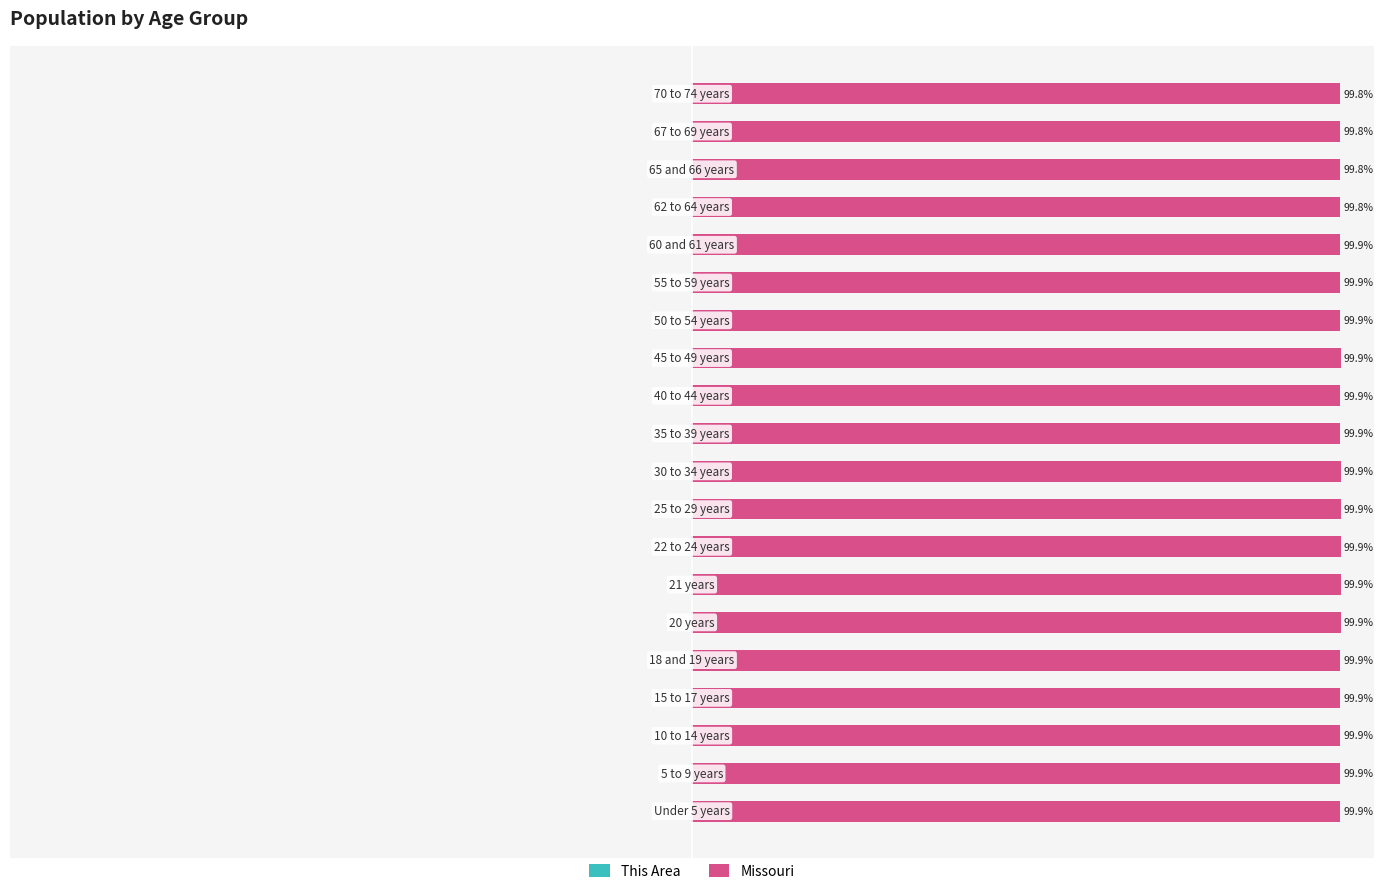

What is the greatest value displayed?

99.9